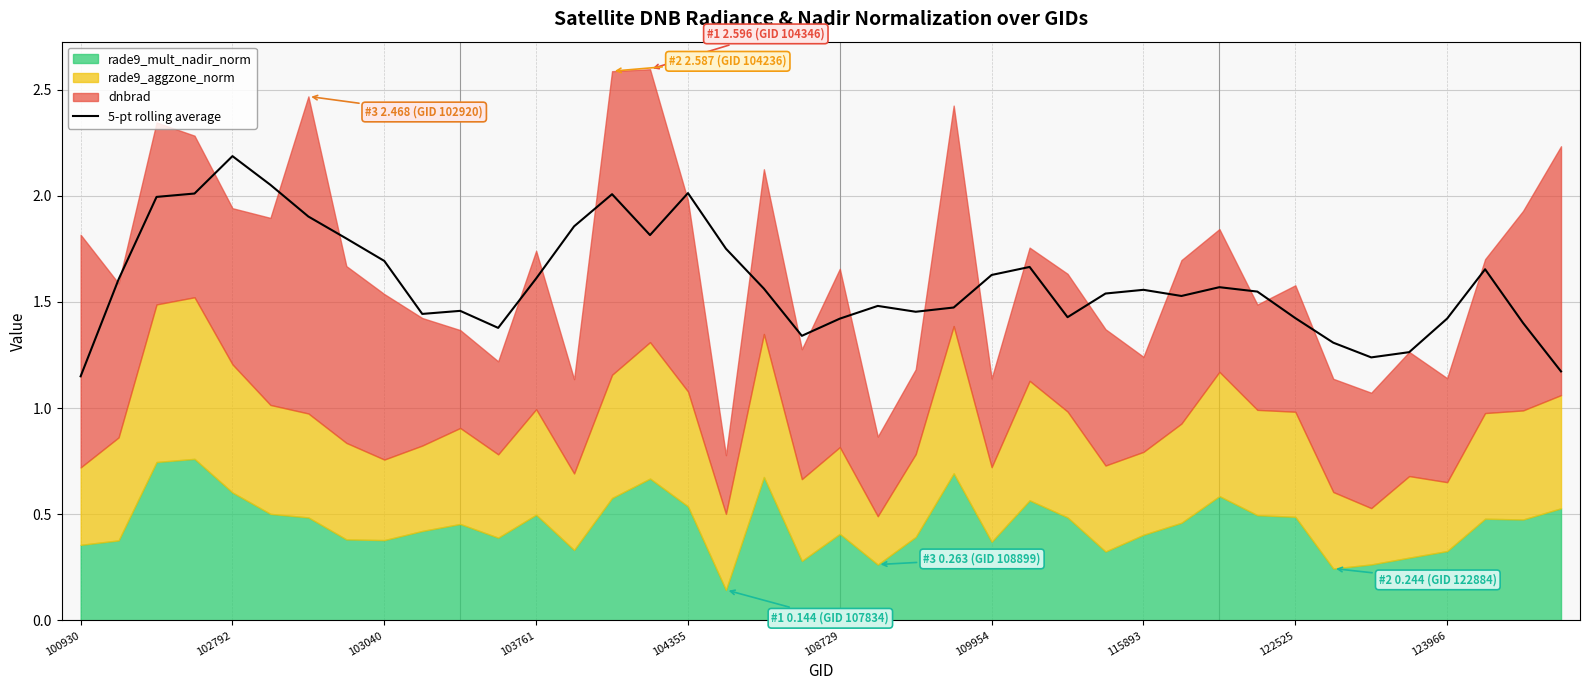

Read the value at 19.

1.3